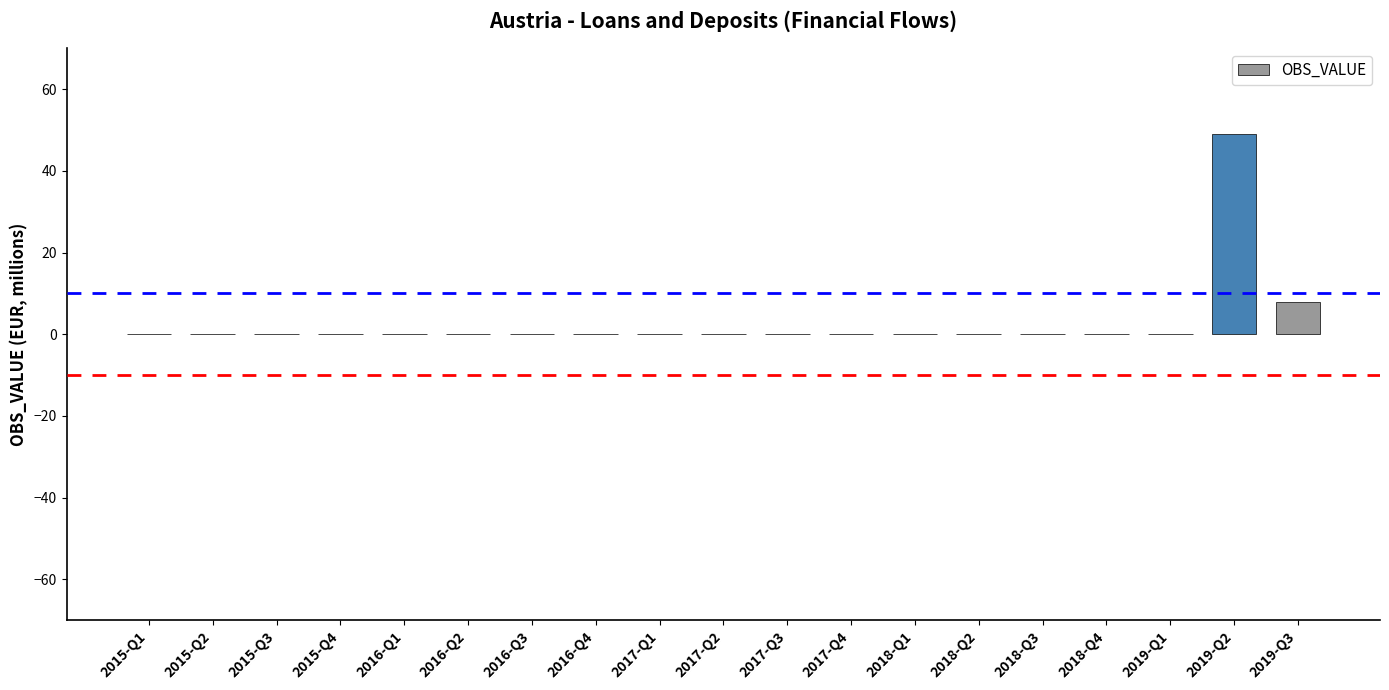

At which label is the value closest to 24?

2019-Q3